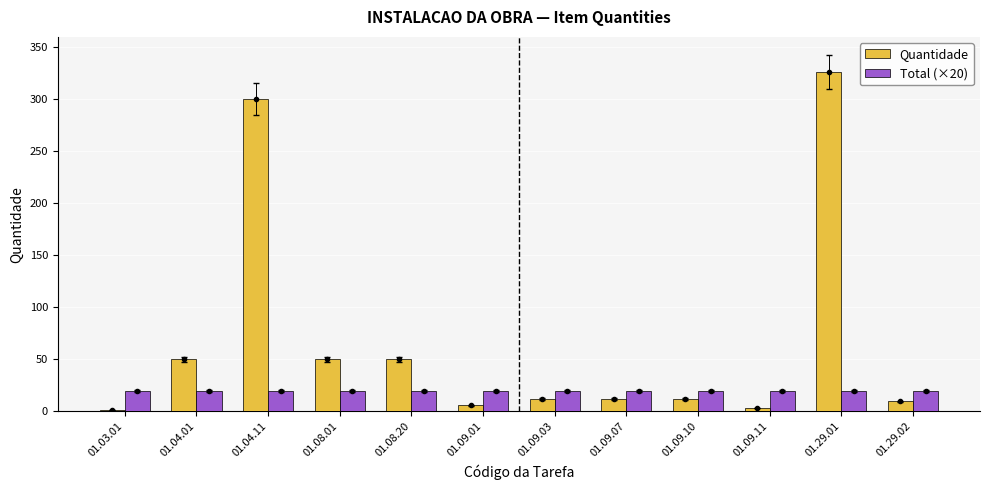

At which label does Quantidade reach its peak?

01.29.01